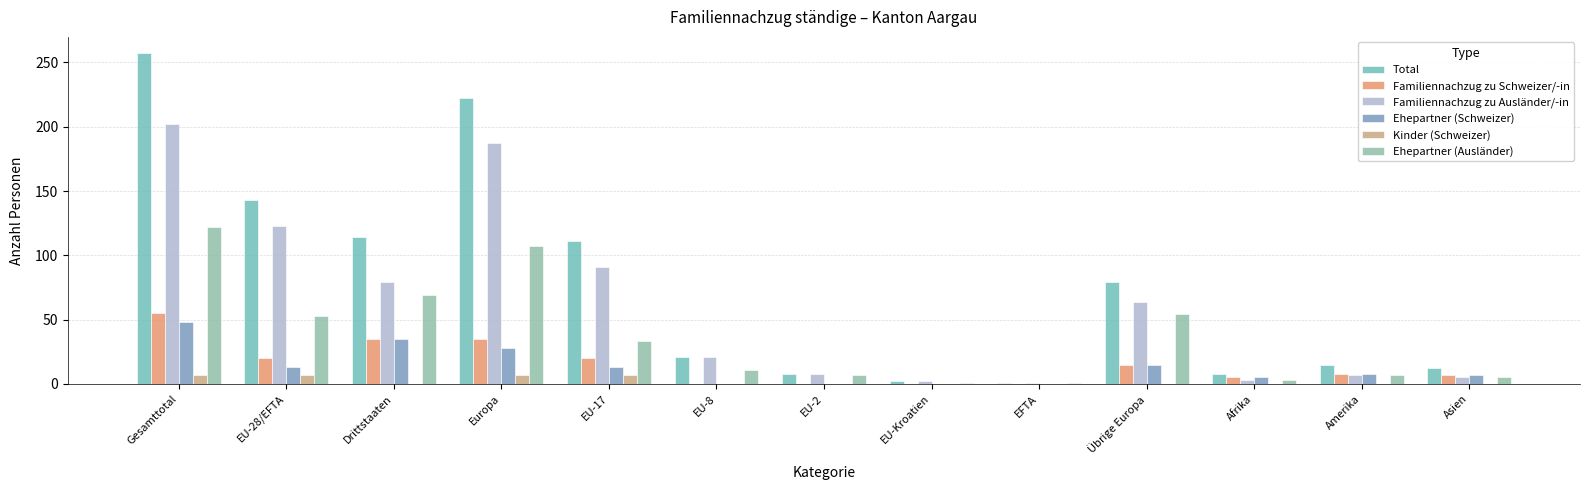

Which series changed the most between EU-28/EFTA and Amerika?

Total